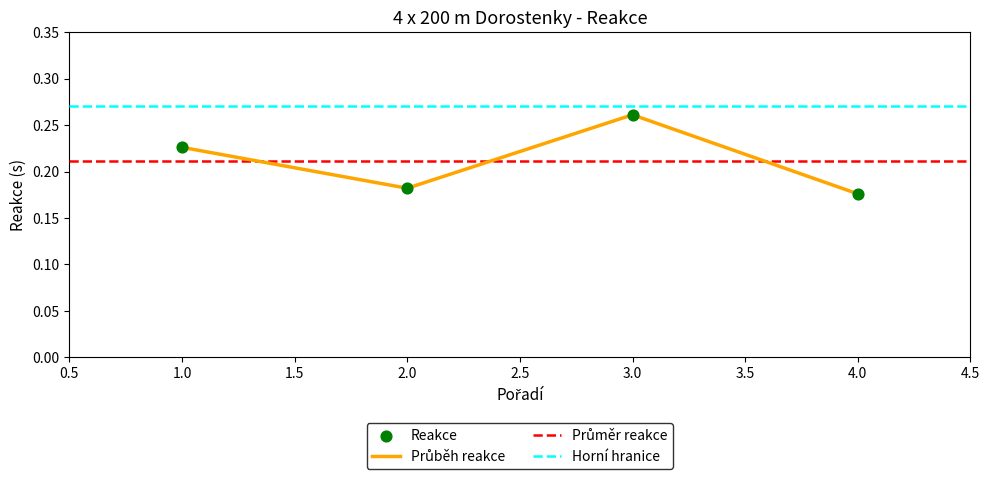

Which has a higher value, 3 or 4?

3